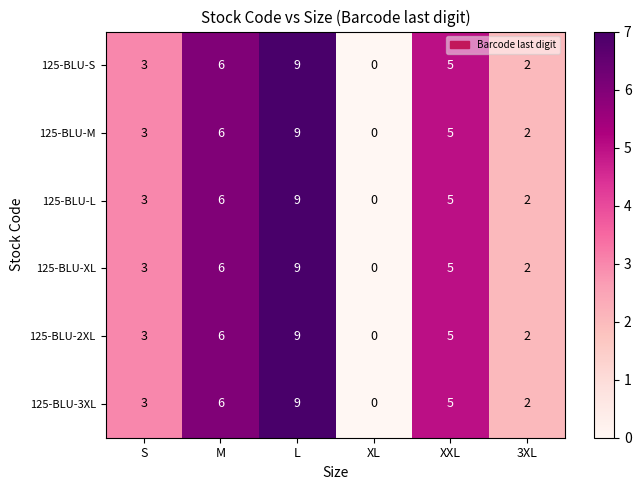

At which label does 125-BLU-3XL reach its peak?

L